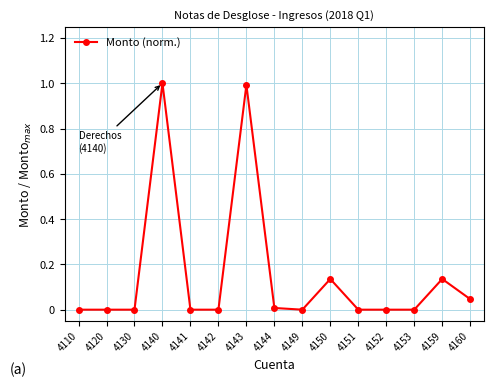

How many categories are shown in the chart?

15